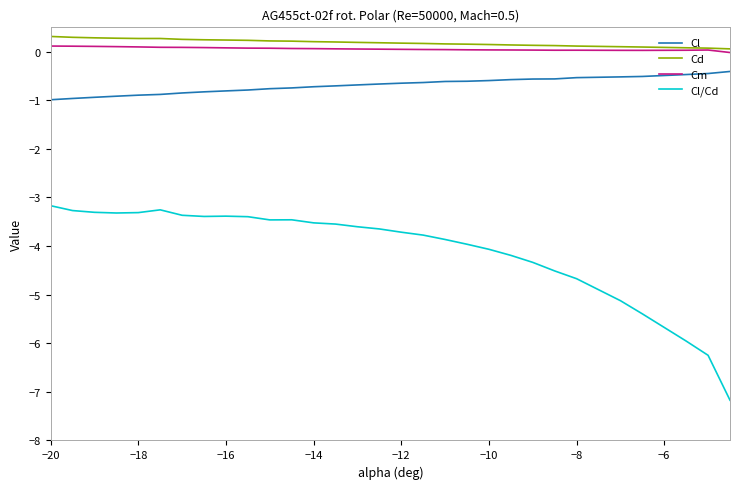

What is the highest value of the Cl series?

-0.4